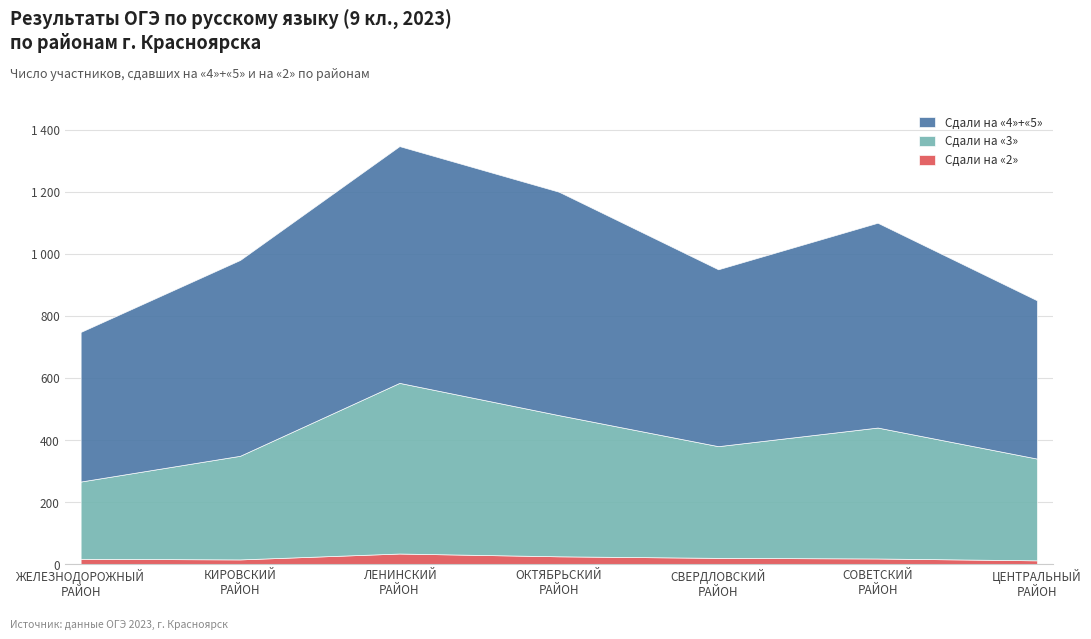

What is the label of the 5th point from the right?

ЛЕНИНСКИЙ РАЙОН